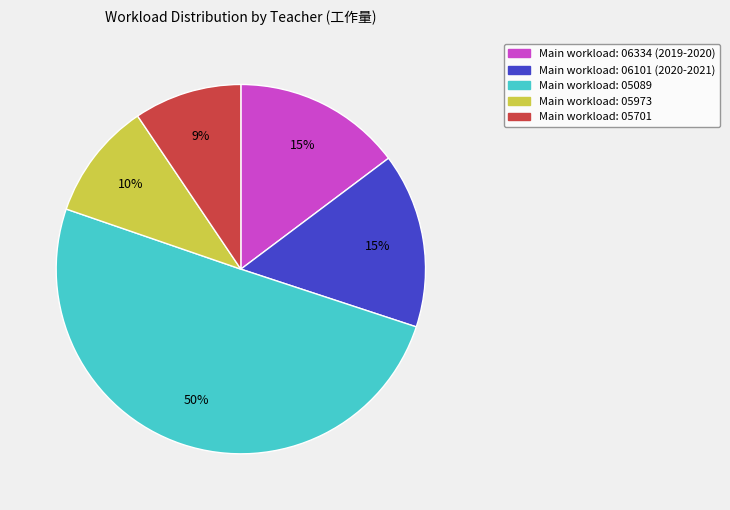

To the nearest percent, what is the difference between the largest and smallest slice percentages?

41%